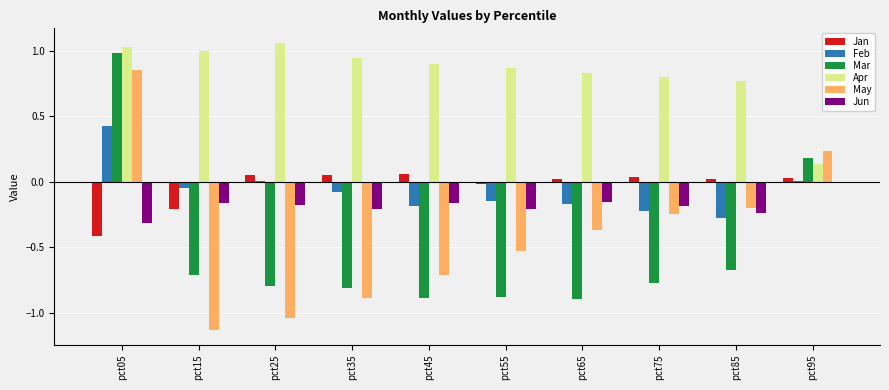

Which series changed the most between pct25 and pct75?

May